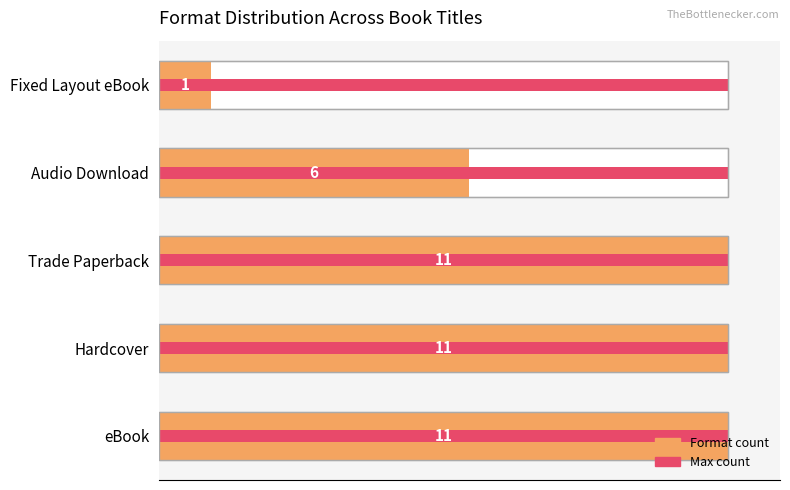

What are all the series names shown in the legend?

Format count, Max count